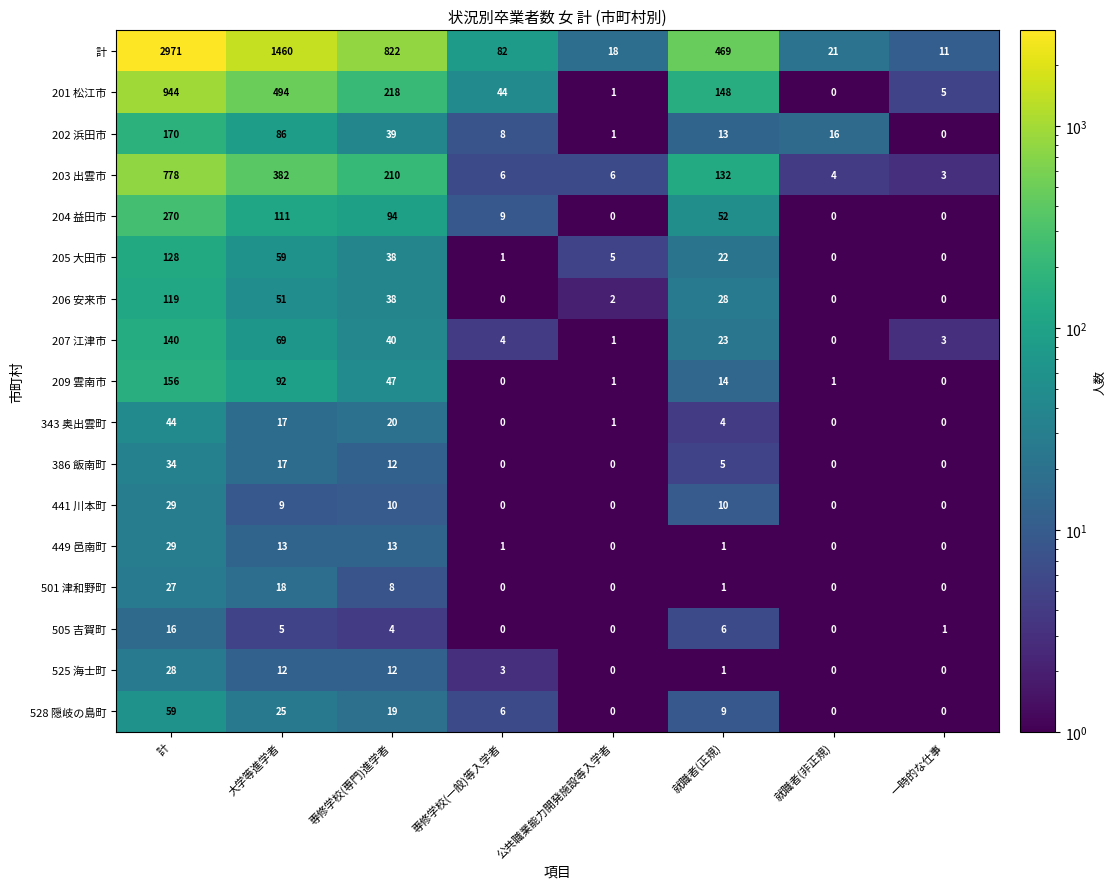

True or false: 386 飯南町 has a value of 8 at 就職者(正規).

False